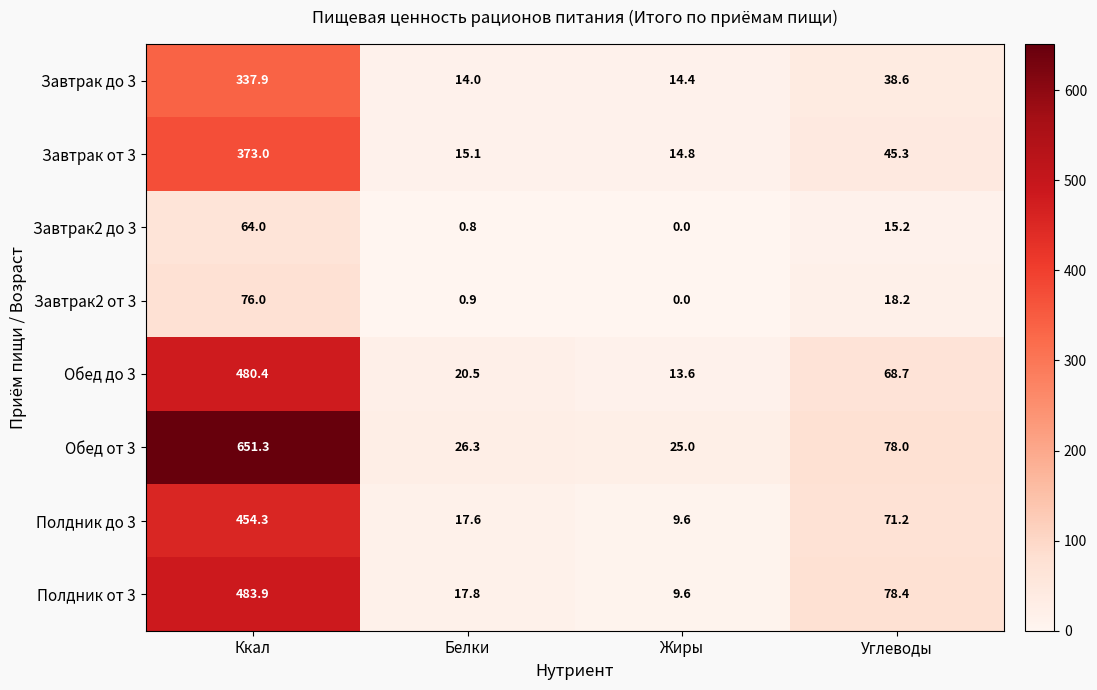

Where is Завтрак2 от 3 nearest to the value 38?

Углеводы